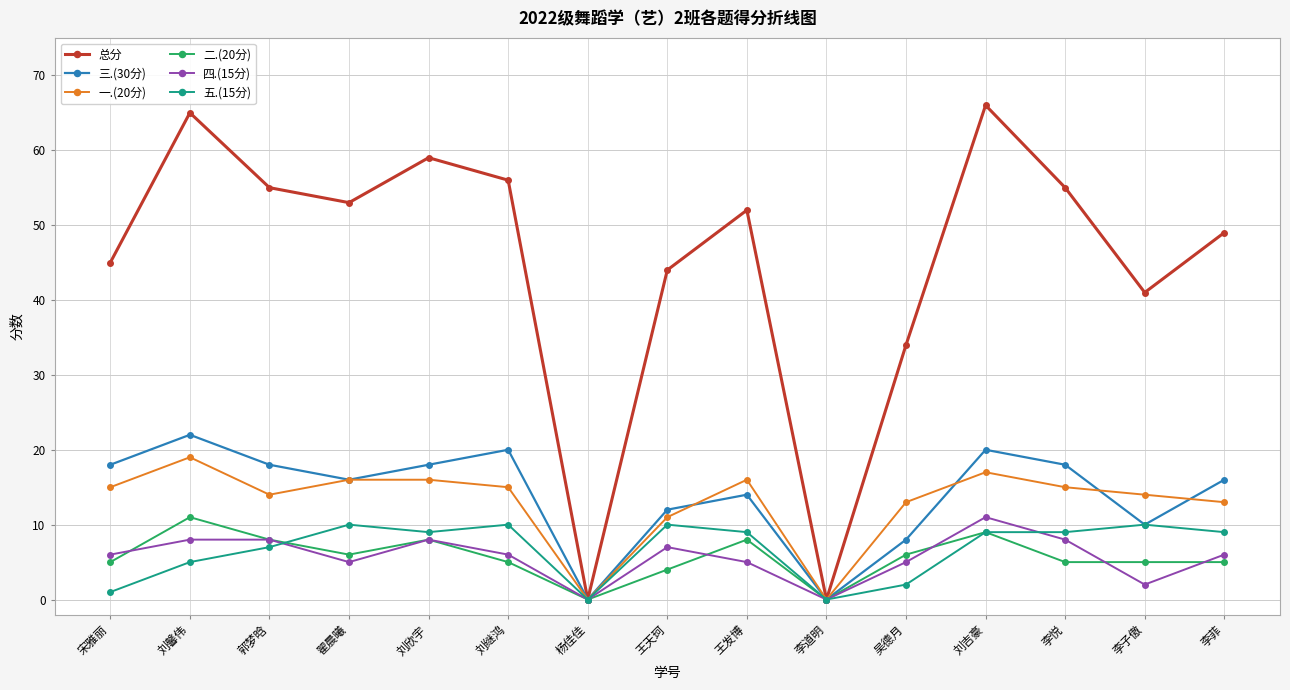

What is the difference between the second highest and minimum values in the 三.(30分) series?

20